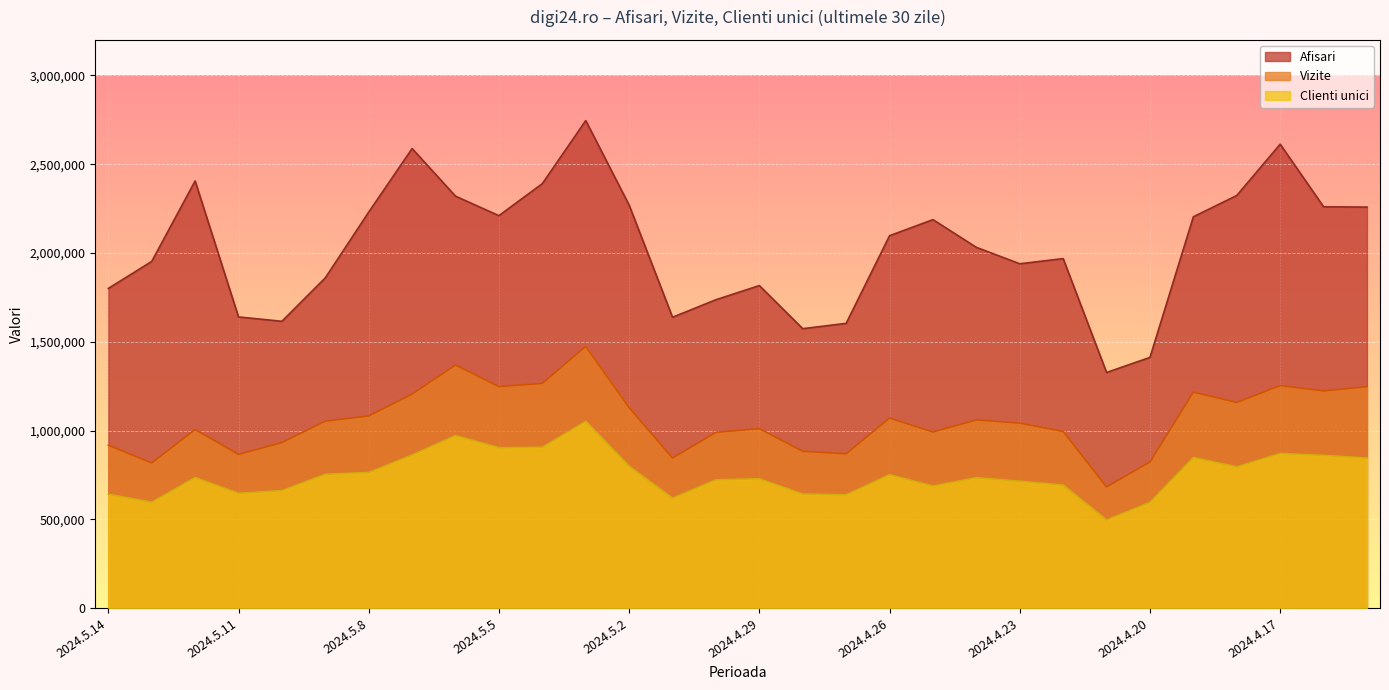

Rank the categories by Clienti unici value from lowest to highest.

2024.4.21, 2024.4.20, 2024.5.13, 2024.5.1, 2024.4.27, 2024.5.14, 2024.4.28, 2024.5.11, 2024.5.10, 2024.4.25, 2024.4.22, 2024.4.23, 2024.4.30, 2024.4.29, 2024.4.24, 2024.5.12, 2024.4.26, 2024.5.9, 2024.5.8, 2024.4.18, 2024.5.2, 2024.4.15, 2024.4.19, 2024.4.16, 2024.5.7, 2024.4.17, 2024.5.5, 2024.5.4, 2024.5.6, 2024.5.3